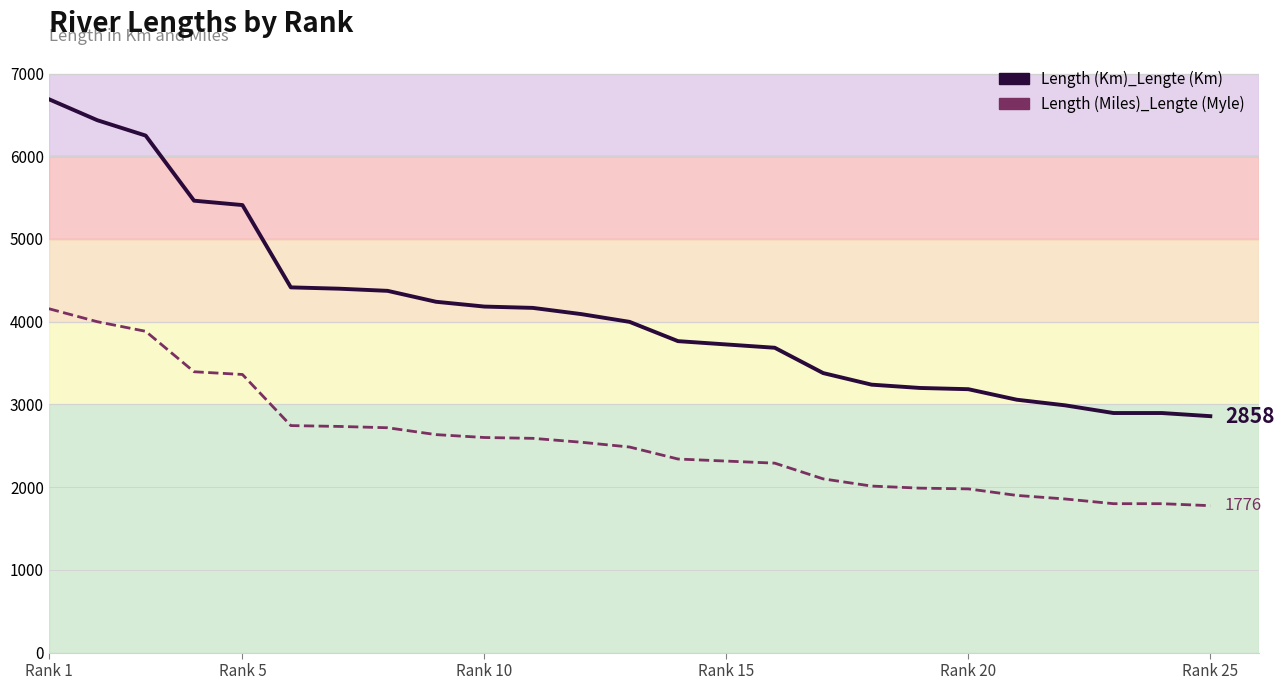

True or false: Length (Km)_Lengte (Km) has more than 0 points higher than both neighbors.

False